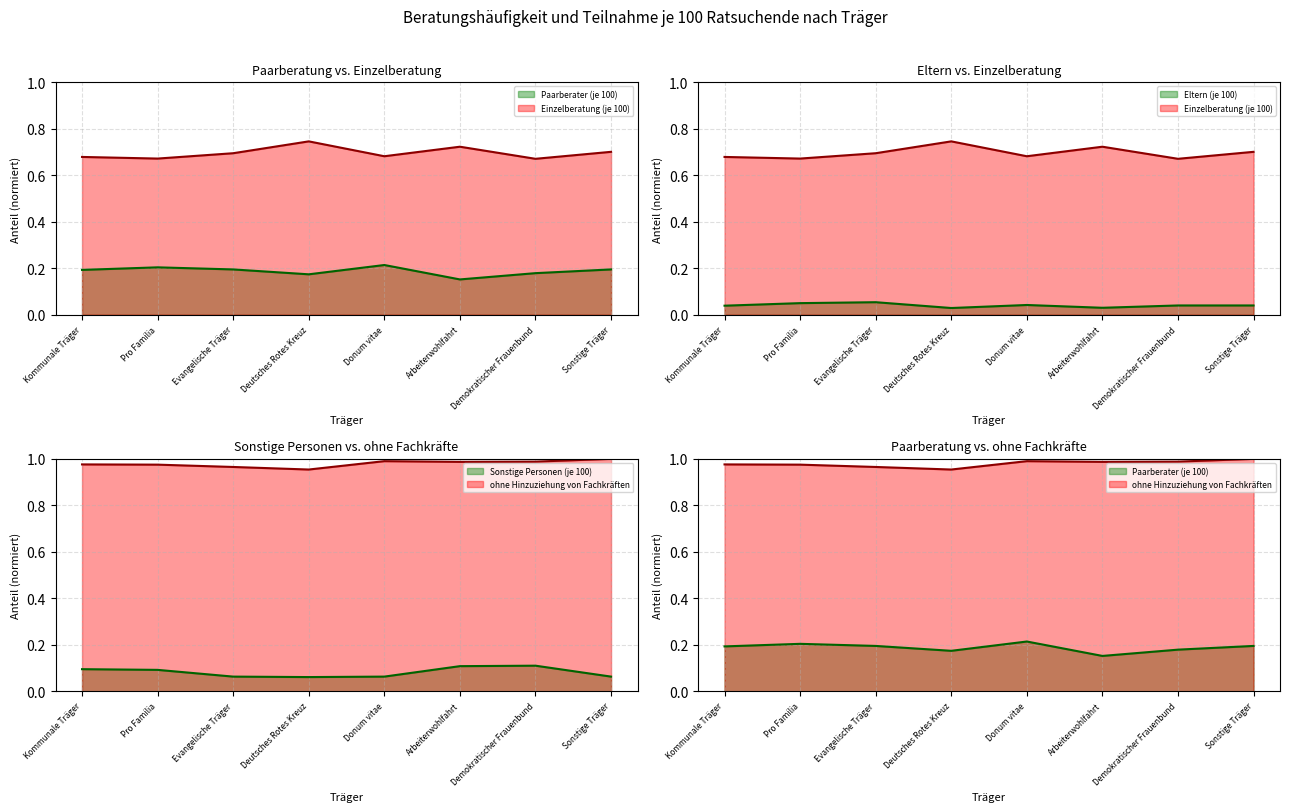

Which series has the widest spread of values?

Einzelberatung (je 100)